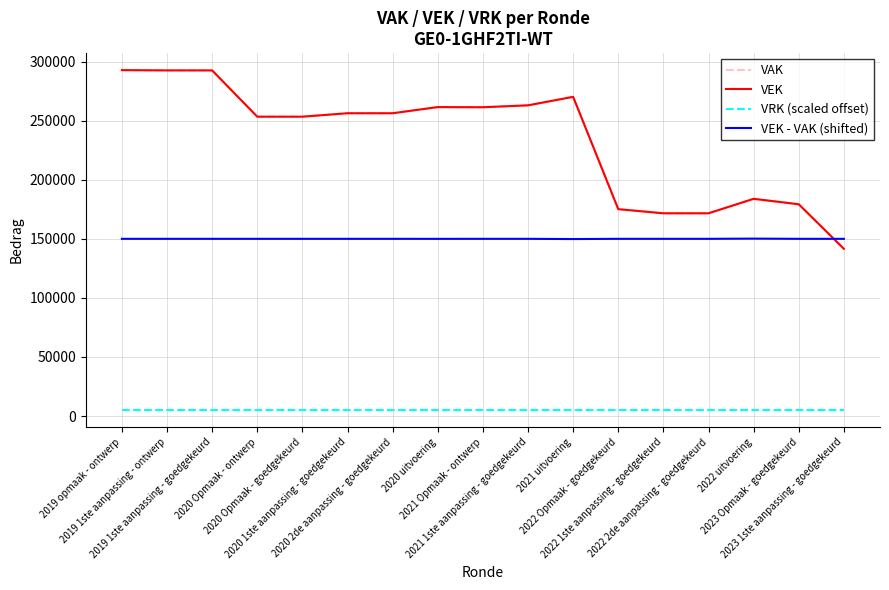

What is the spread (max minus min) of values at 2022 1ste aanpassing - goedgekeurd?

166608